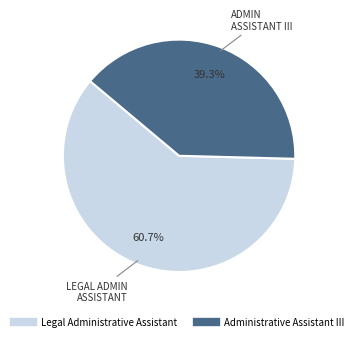

Which category has the biggest portion of the pie?

Legal Administrative Assistant